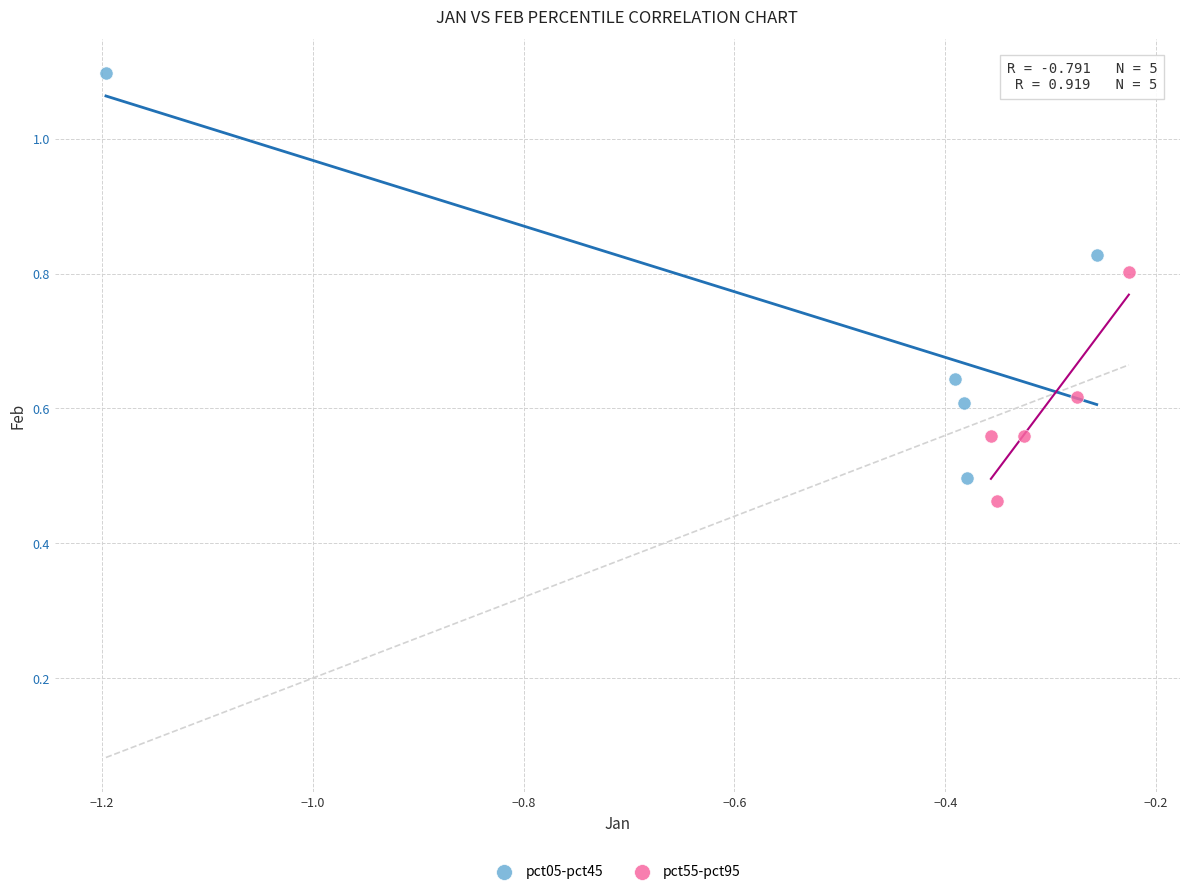

Which series contains the highest Y value?

pct05-pct45